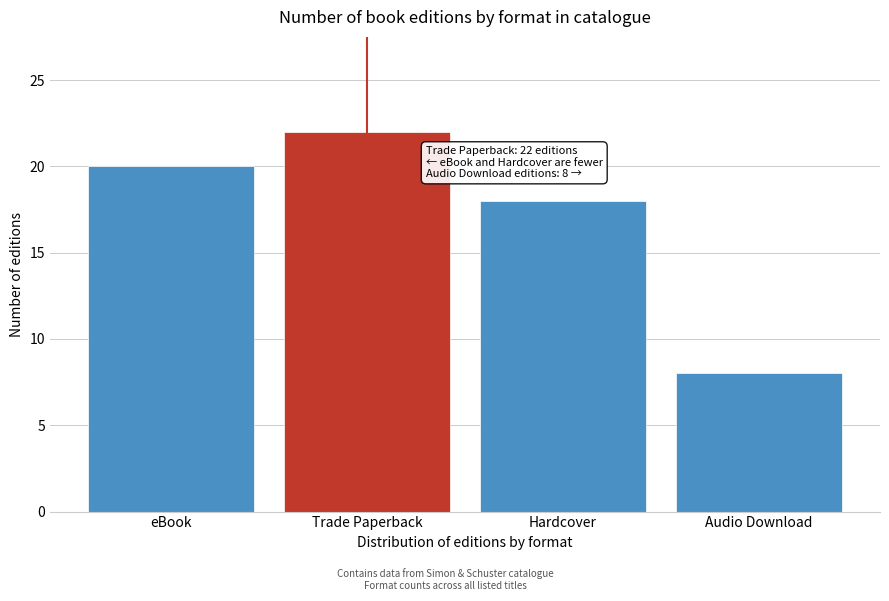

Reading left to right, transcribe all the data shown in this chart.

eBook=20	Trade Paperback=22	Hardcover=18	Audio Download=8